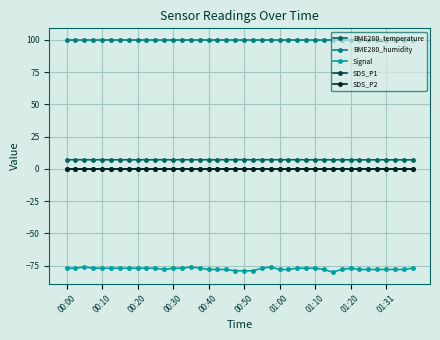

What is the minimum value shown in the chart?

-80.0